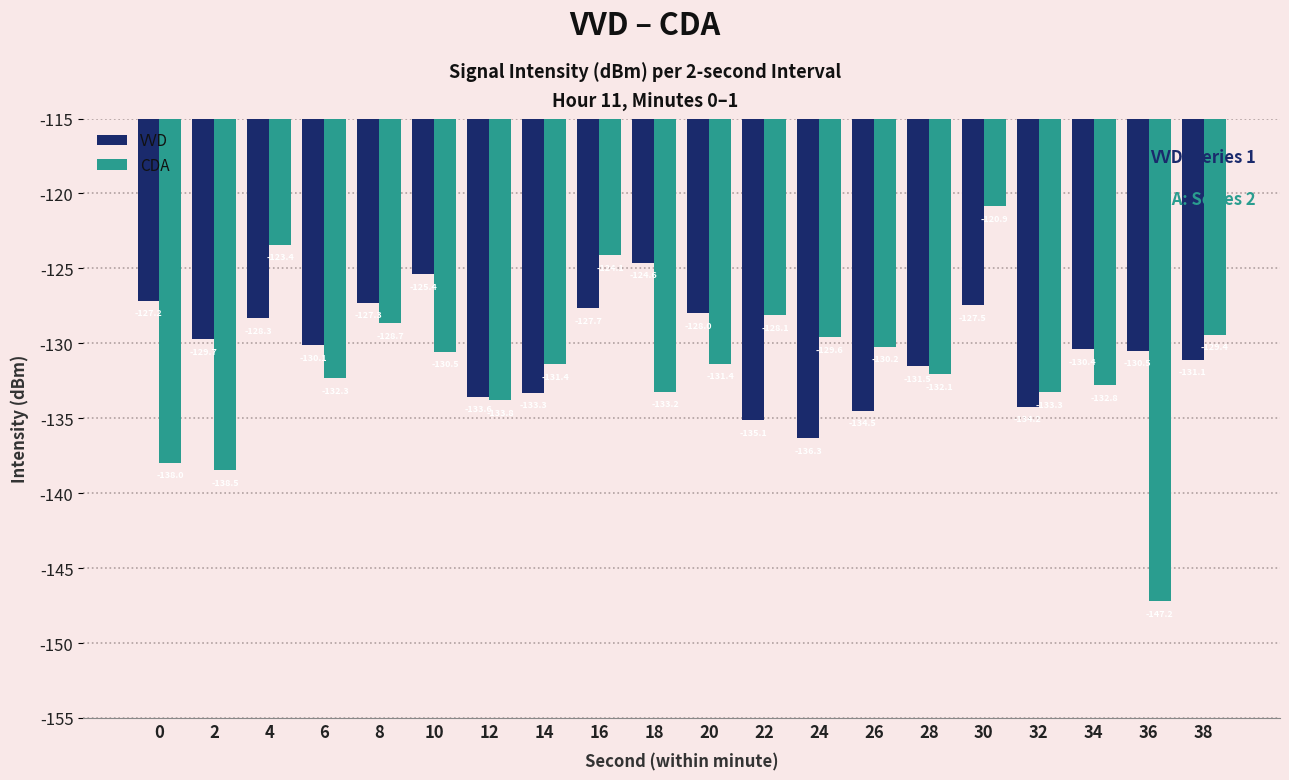

True or false: CDA has a value of -41.5 at 18.

False